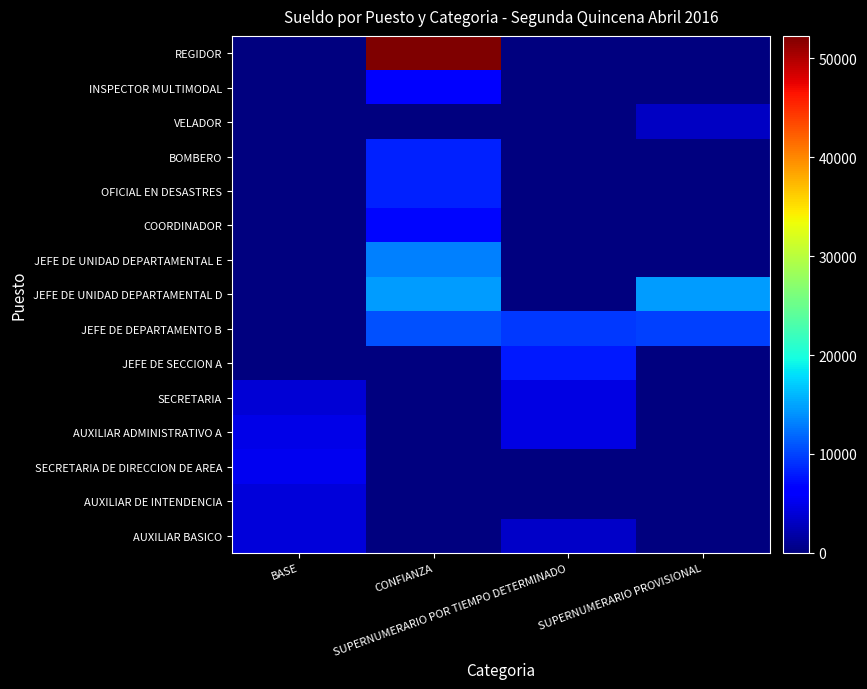

What is the difference between the highest and lowest values at CONFIANZA?

52252.9